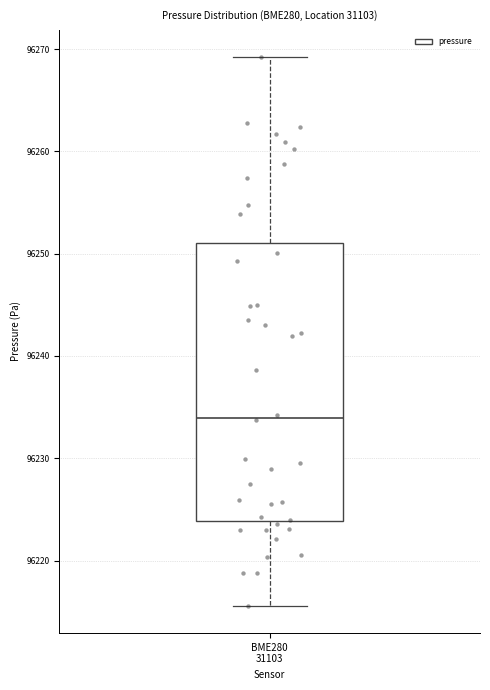

Where is the lower edge of the box for BME280 31103 on the y-axis? The values are not printed on the chart, so give them approximately, as read against the axis.

96224